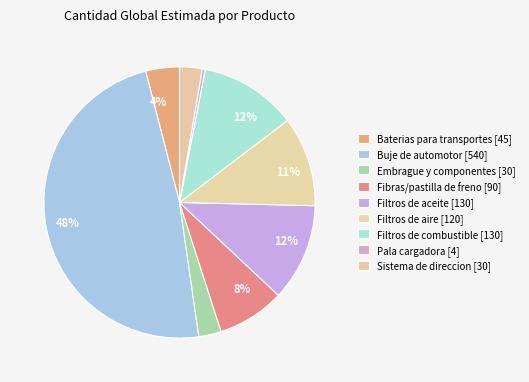

How many segments does this pie chart have?

9